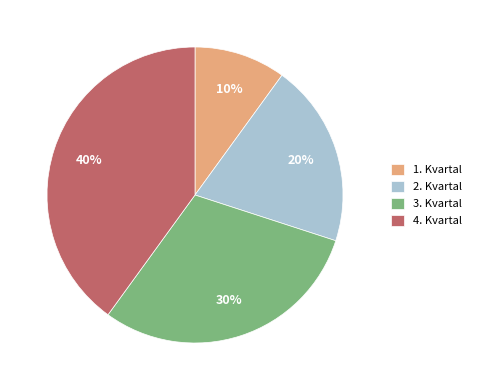

Between 4. Kvartal and 2. Kvartal, which is larger?

4. Kvartal